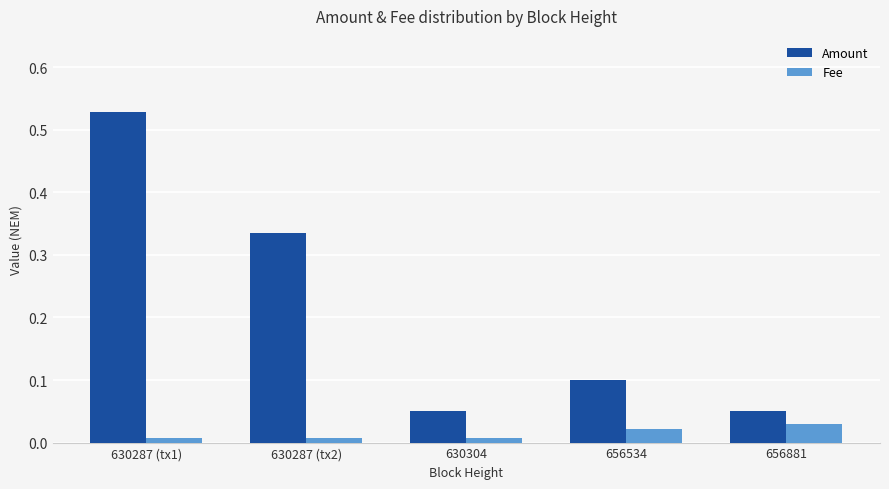

The value of Amount at 656534 is 0.1. True or false?

True